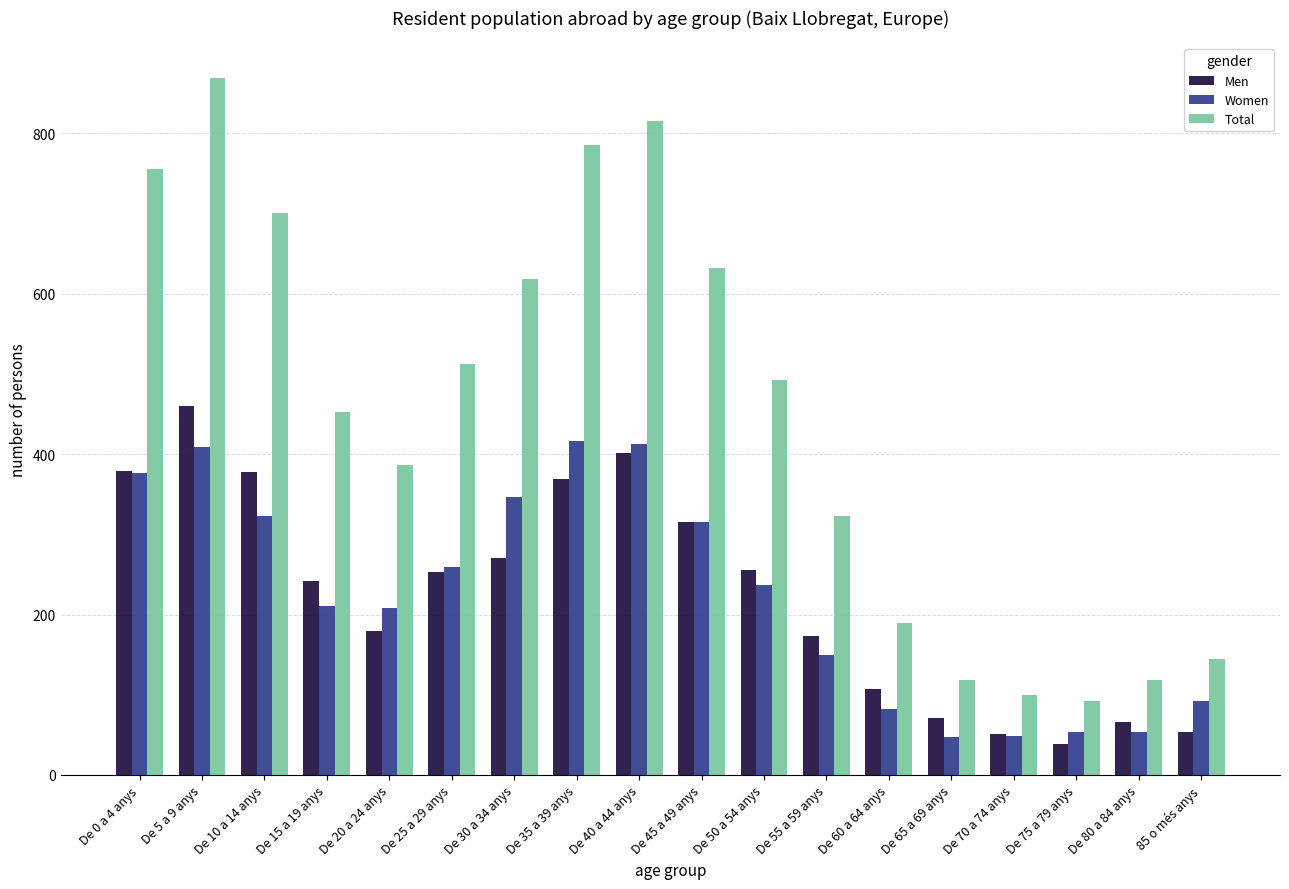

How many groups of bars are there?

18